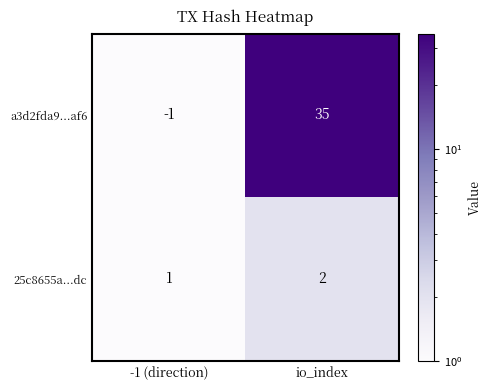

The value of 25c8655a...dc at io_index is 4. True or false?

False